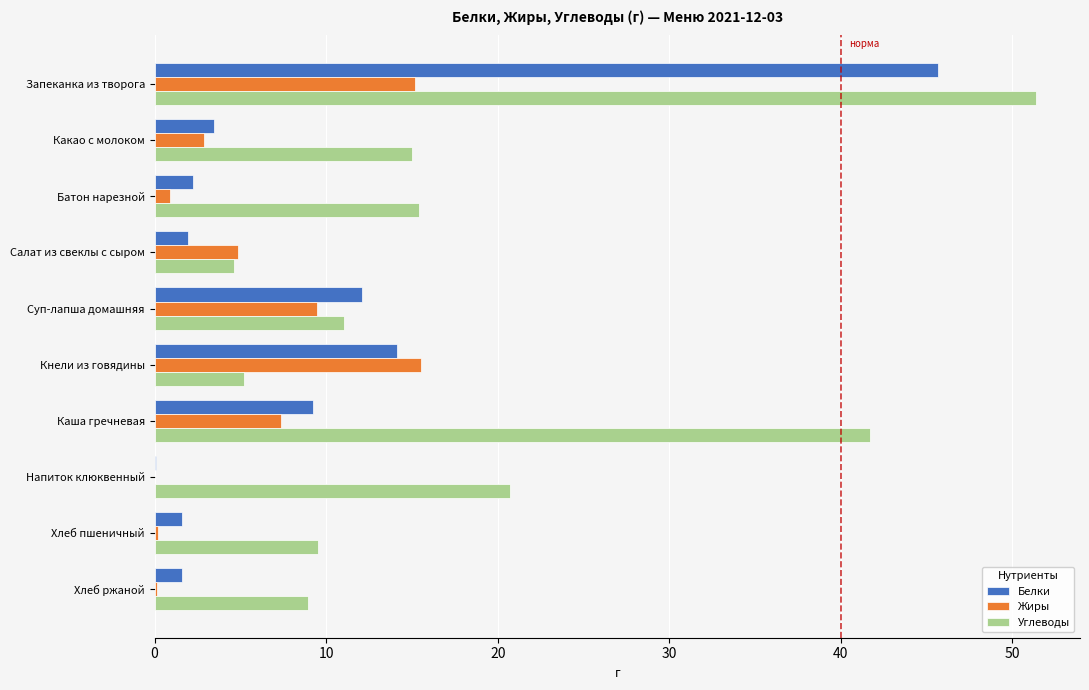

True or false: Белки has a value of 18.4 at Суп-лапша домашняя.

False